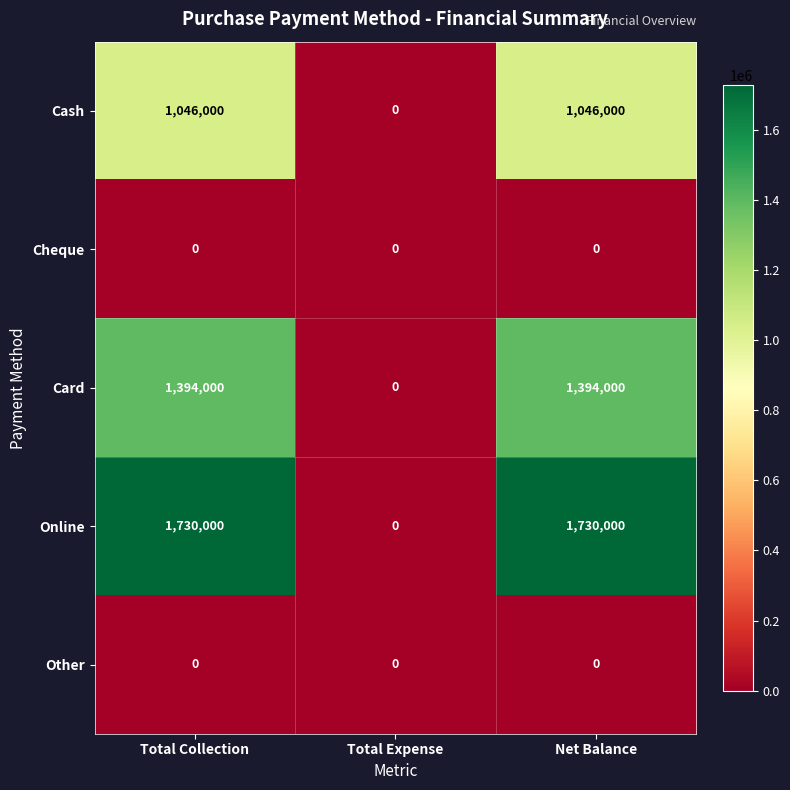

At how many categories does at least one series exceed 1155433?

2